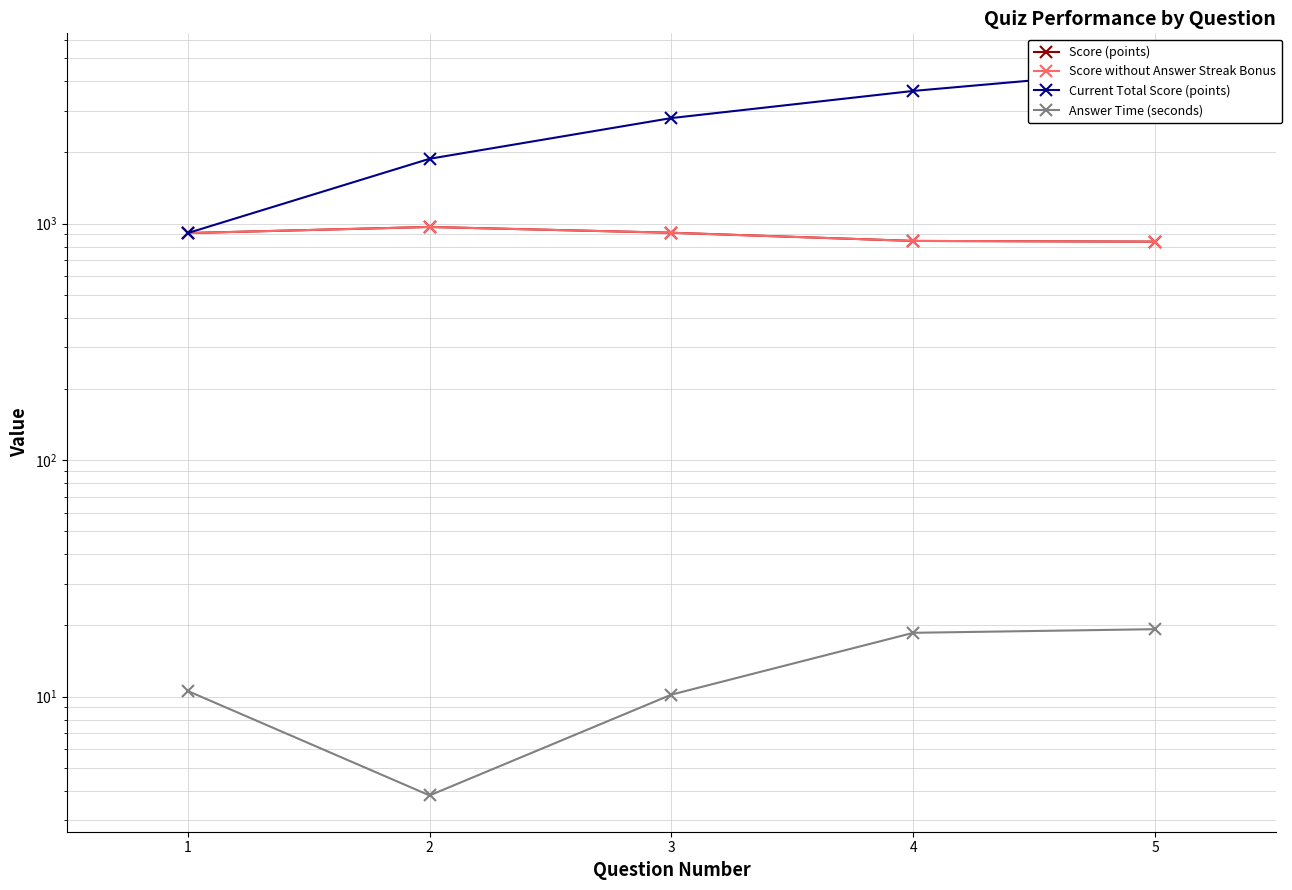

What is the difference between the maximum and second lowest values in the Score (points) series?

123.0